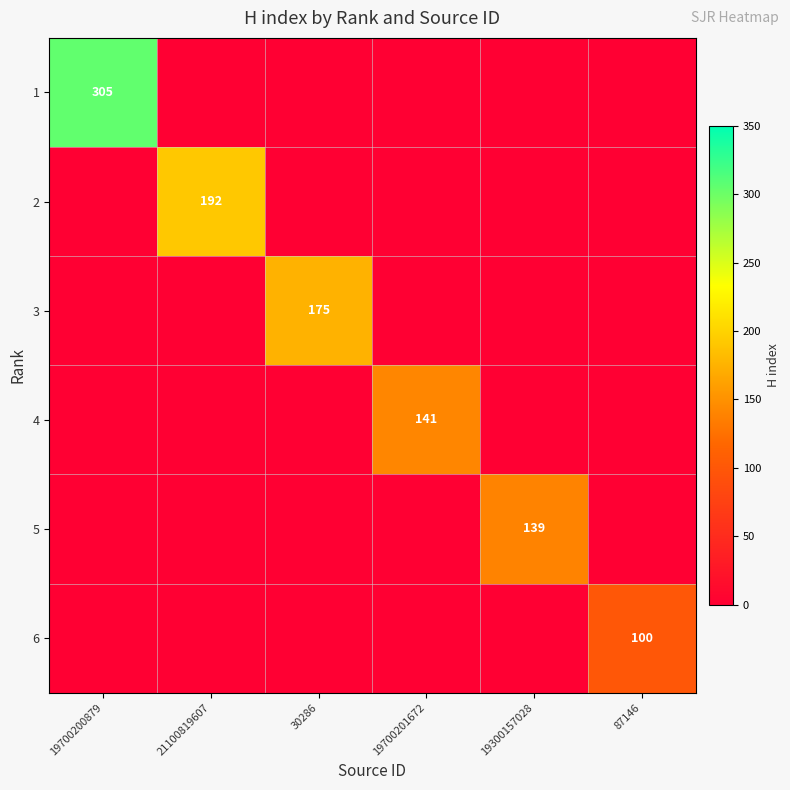

Which label corresponds to the largest value in the chart?

19700200879